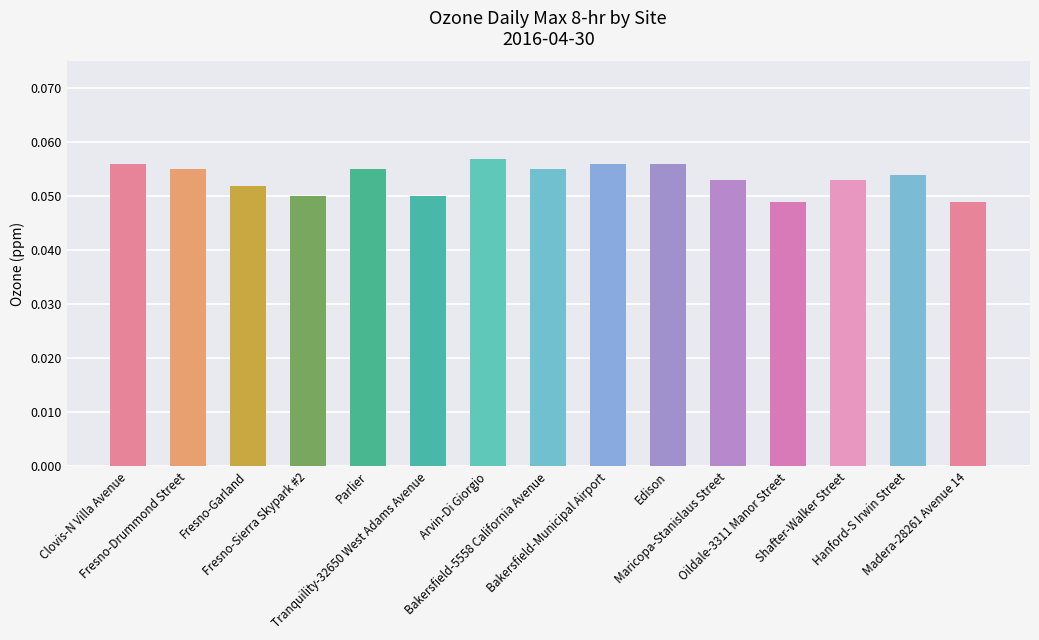

How many categories are shown in the chart?

15